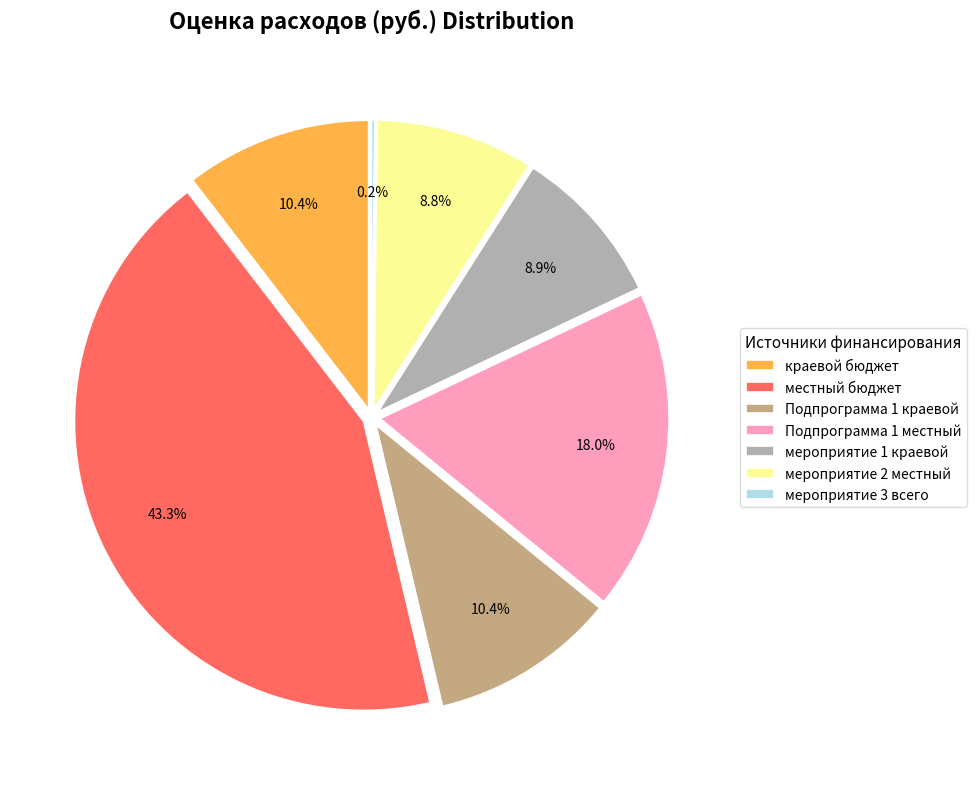

How much of the chart is everything except мероприятие 2 местный?

91.2%